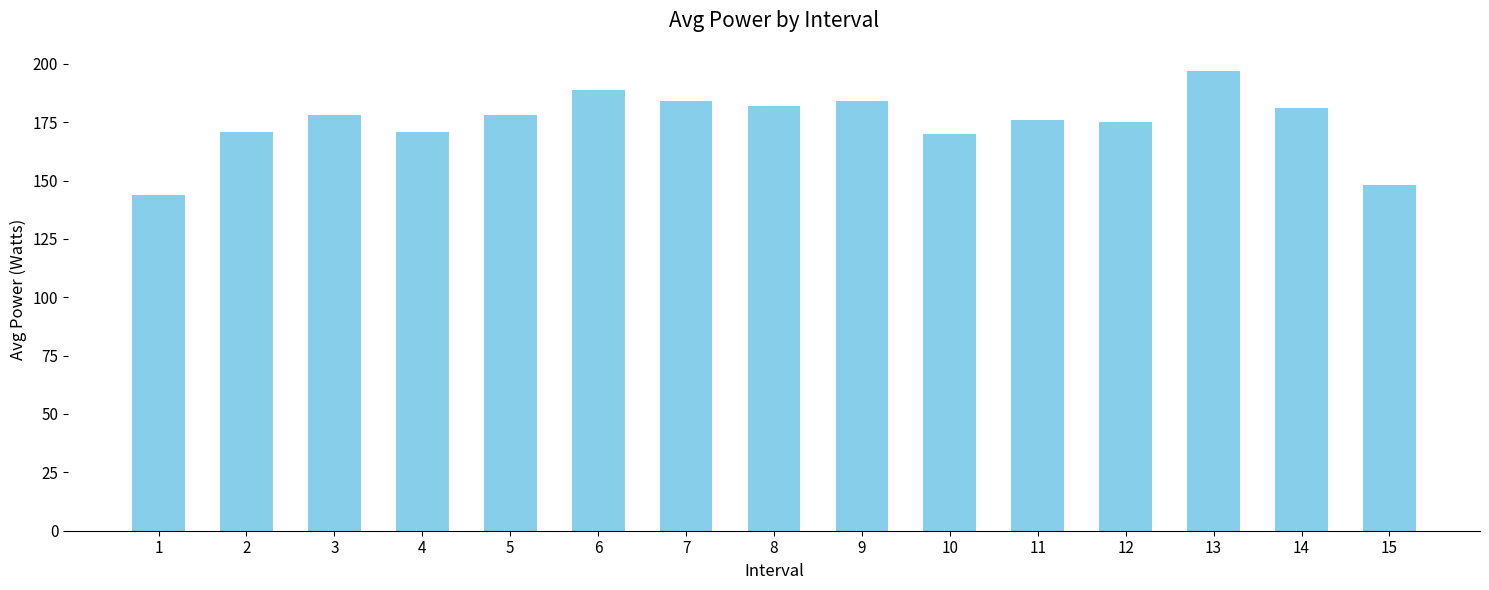

Reading left to right, list all the values displayed in this chart.

1=144	2=171	3=178	4=171	5=178	6=189	7=184	8=182	9=184	10=170	11=176	12=175	13=197	14=181	15=148